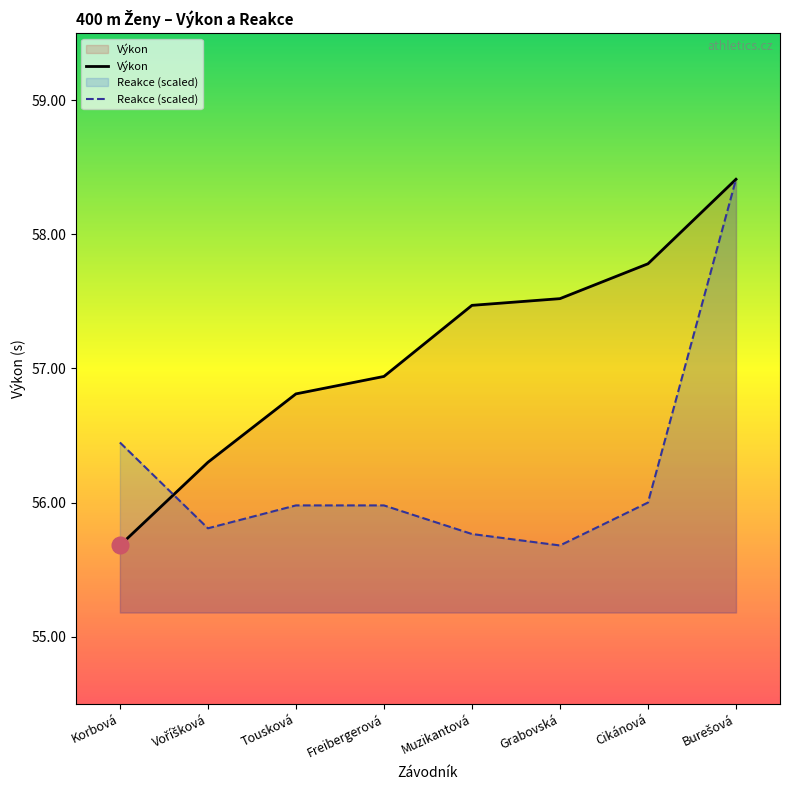

List the labels in order of Výkon value, largest first.

Burešová, Cikánová, Grabovská, Muzikantová, Freibergerová, Tousková, Voříšková, Korbová